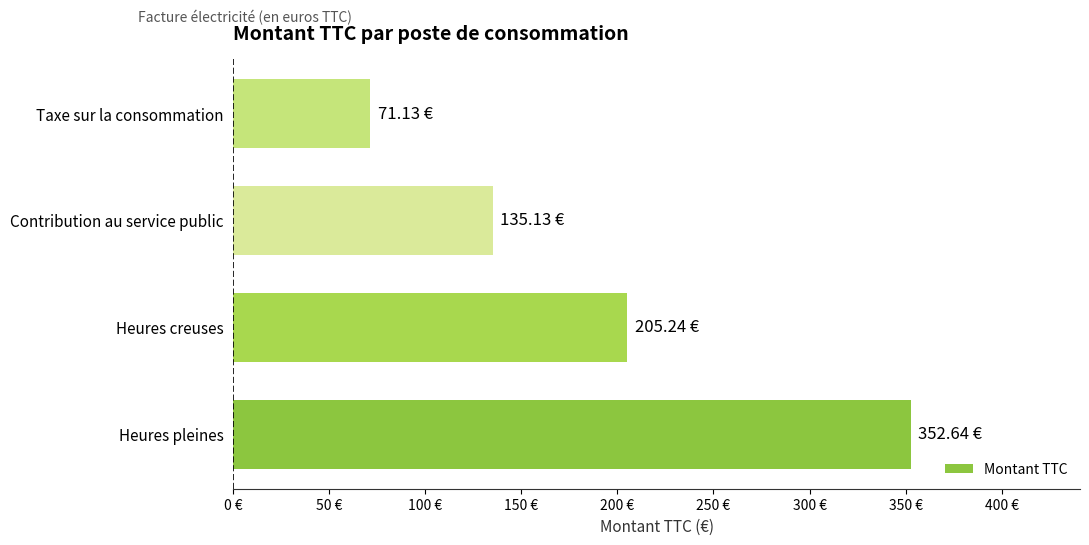

List the labels in order of value, smallest first.

Taxe sur la consommation, Contribution au service public, Heures creuses, Heures pleines